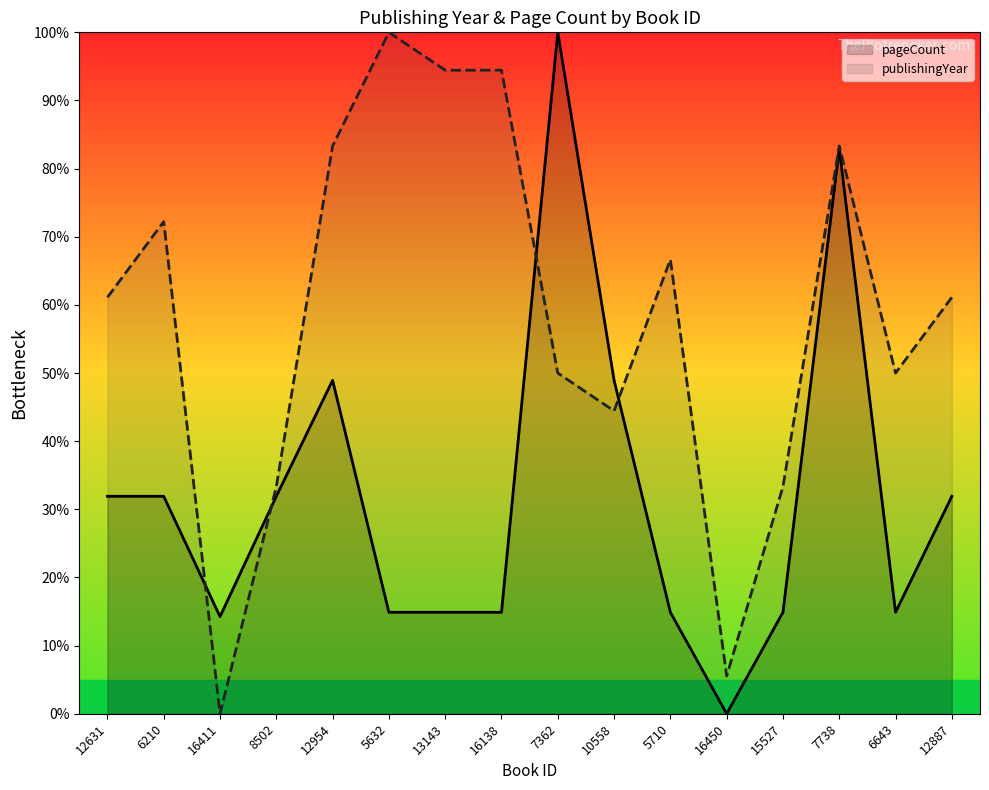

Which series ends up on top after the final intersection of pageCount and publishingYear?

publishingYear